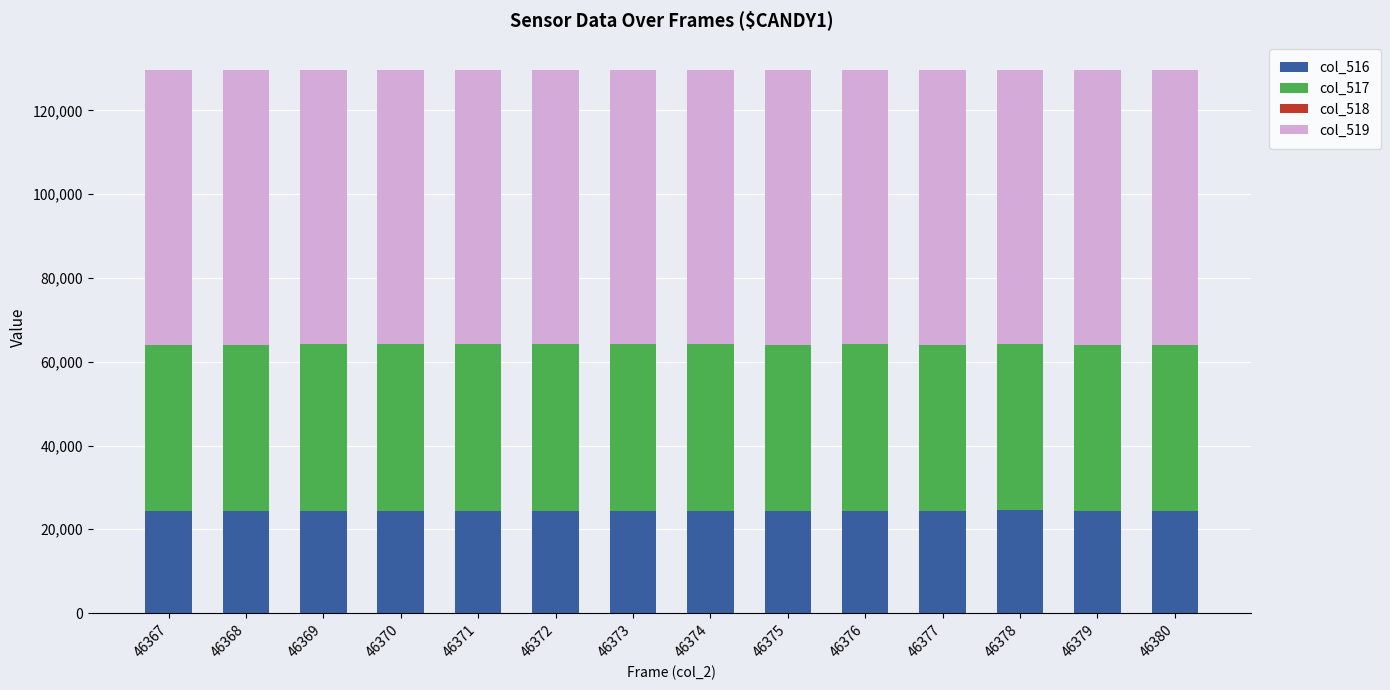

What is the total value across all series at 46369?

129666